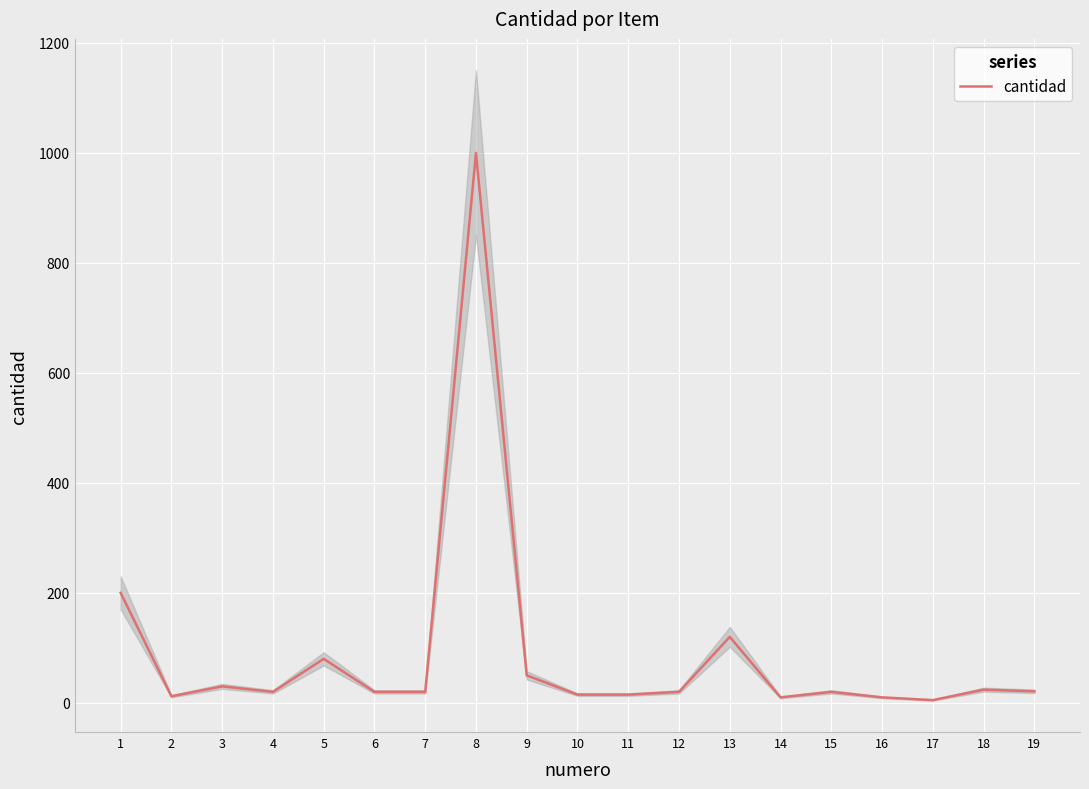

Where does the data first go above 20?

1